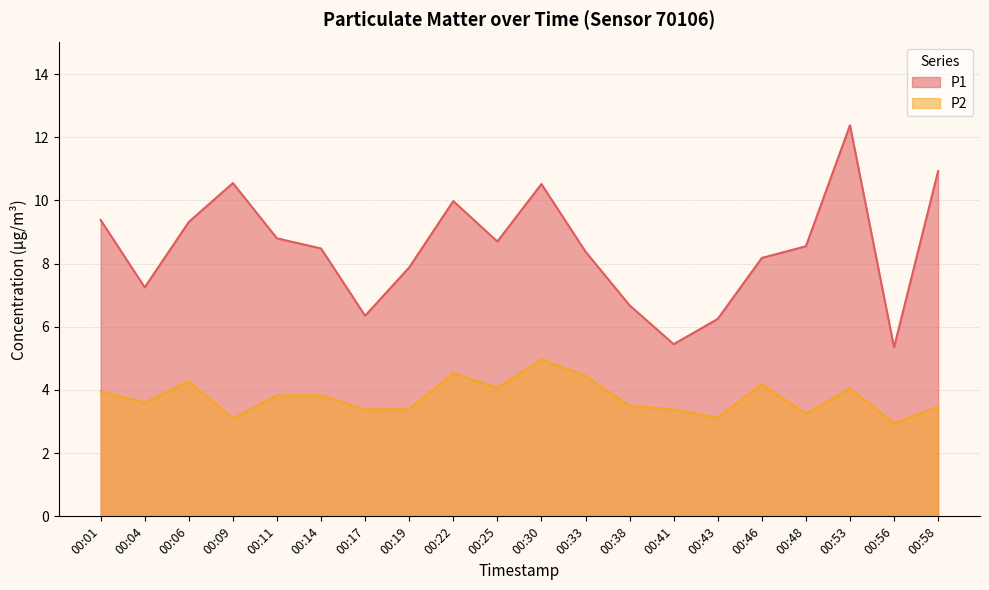

What is the sum of the P1 values at 00:25 and 00:41?

14.1